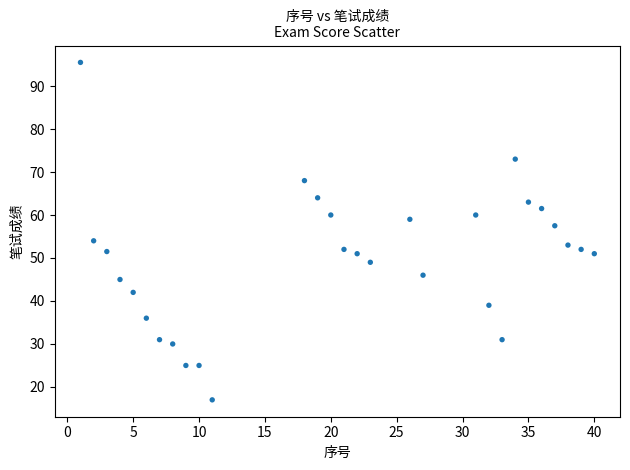

What is the range of Y values (max minus min)?

78.5